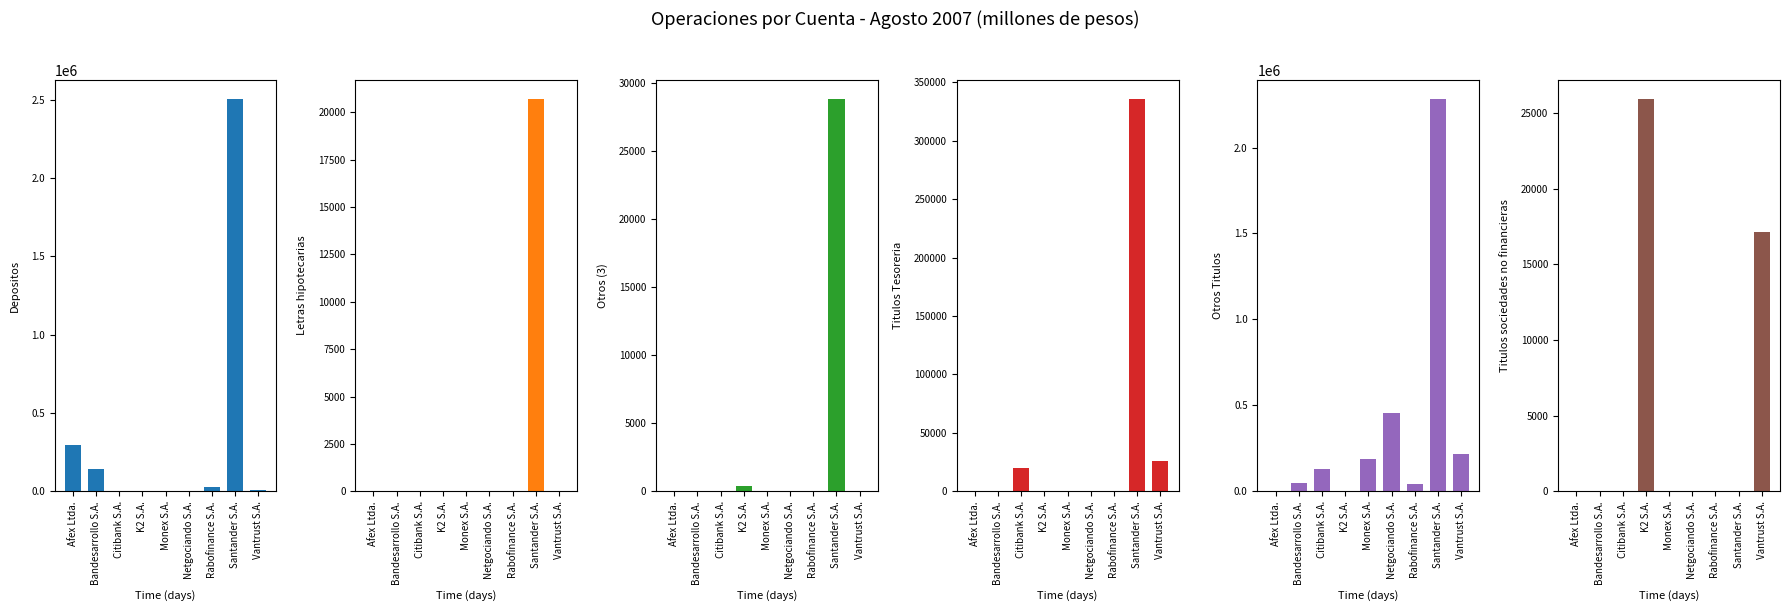

What is the difference between the second highest and second lowest values in the Otros (3) series?

382.4